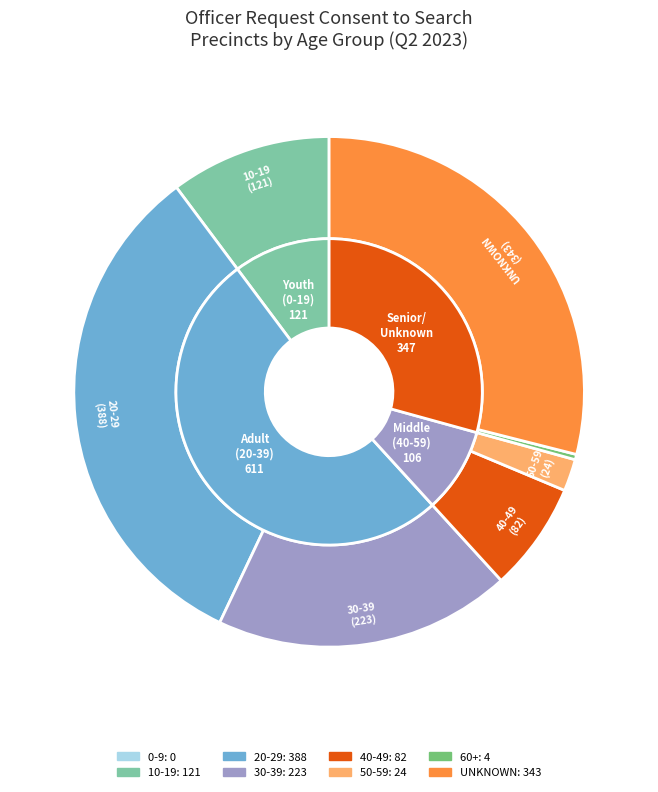

Does 60+ account for over 50% of the chart?

No